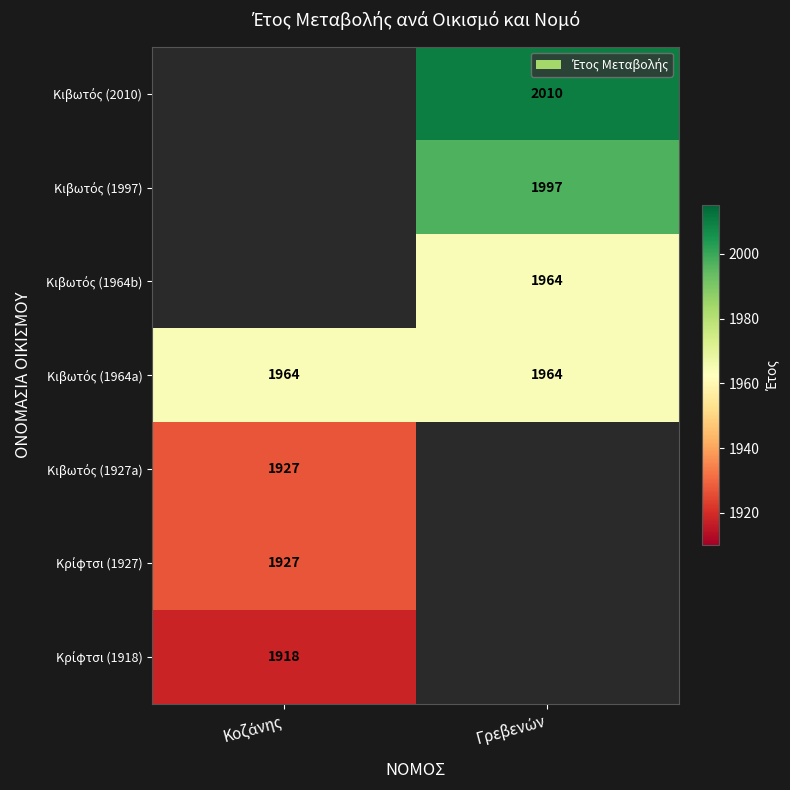

True or false: Κιβωτός (1997) has a value of 3267.3 at Γρεβενών.

False